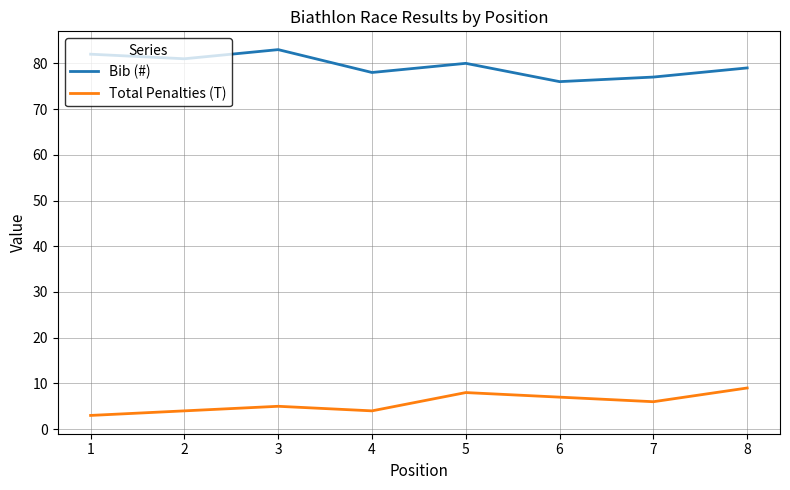

Reading left to right, list all the values displayed in this chart.

Bib (#): 1=82	2=81	3=83	4=78	5=80	6=76	7=77	8=79
Total Penalties (T): 1=3	2=4	3=5	4=4	5=8	6=7	7=6	8=9